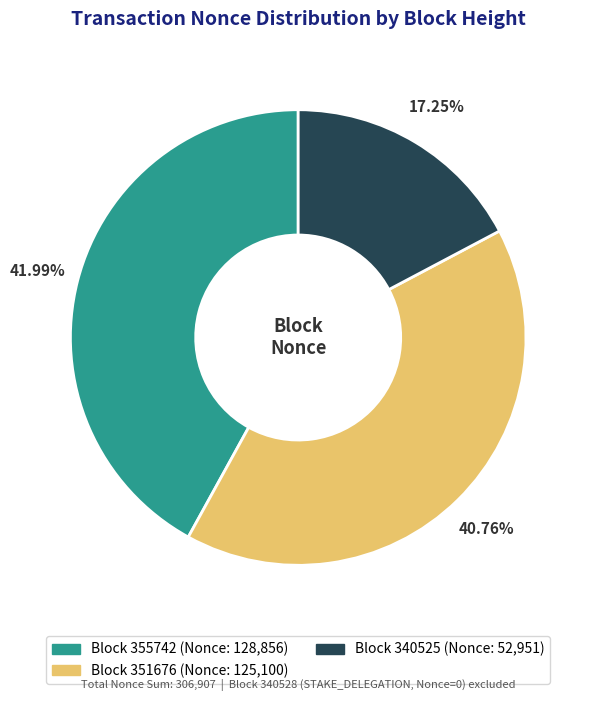

Is there a majority slice in this chart?

No